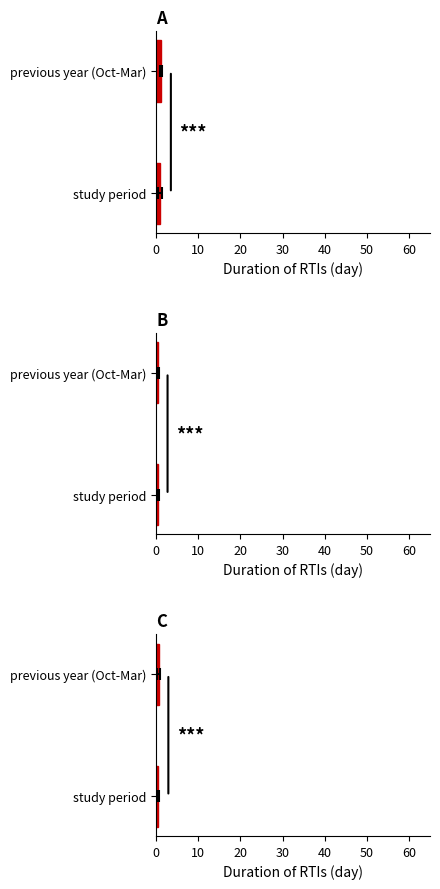

Are the bars horizontal?

Yes